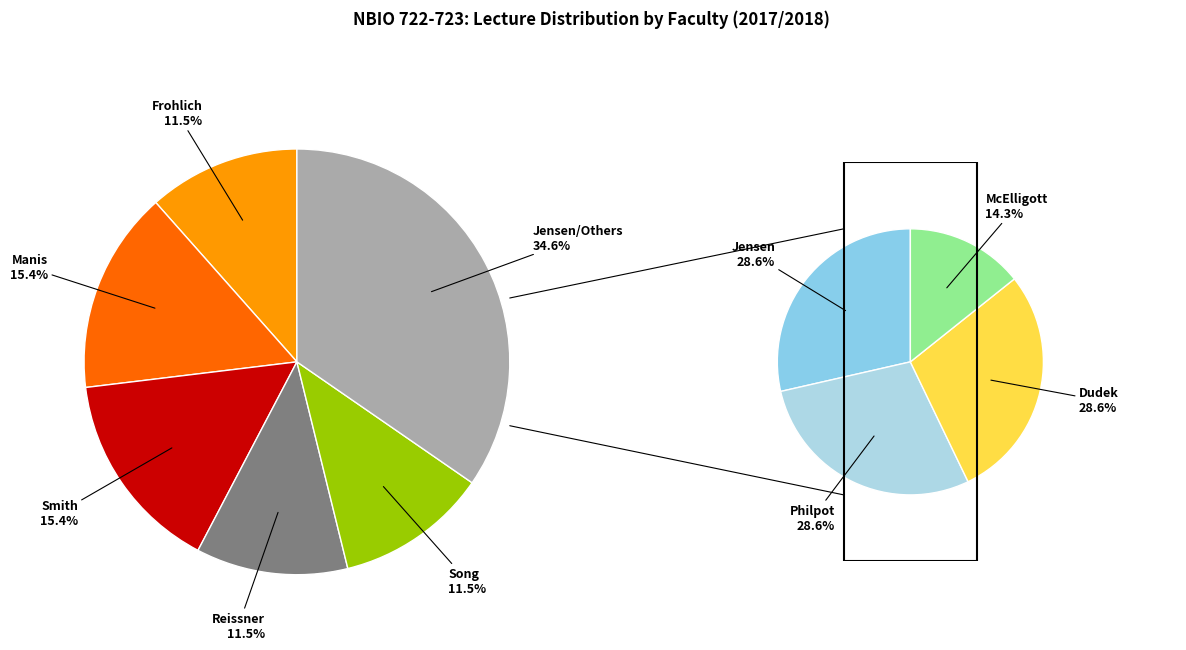

True or false: Manis accounts for 3% of the total.

False